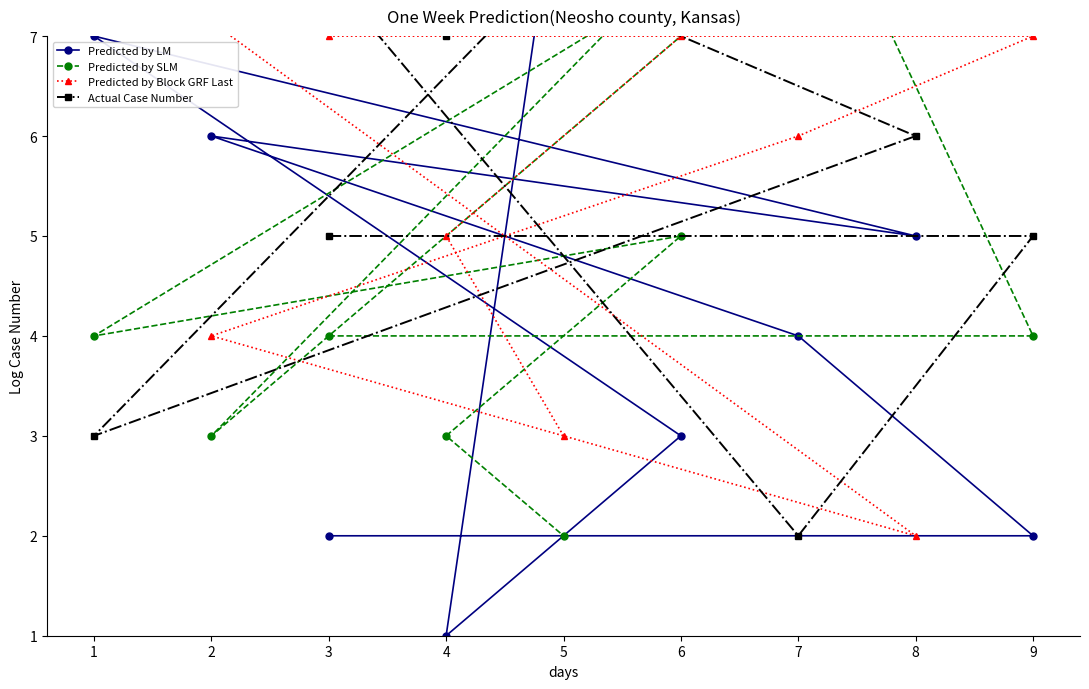

What is the total value across all series at 1?

22